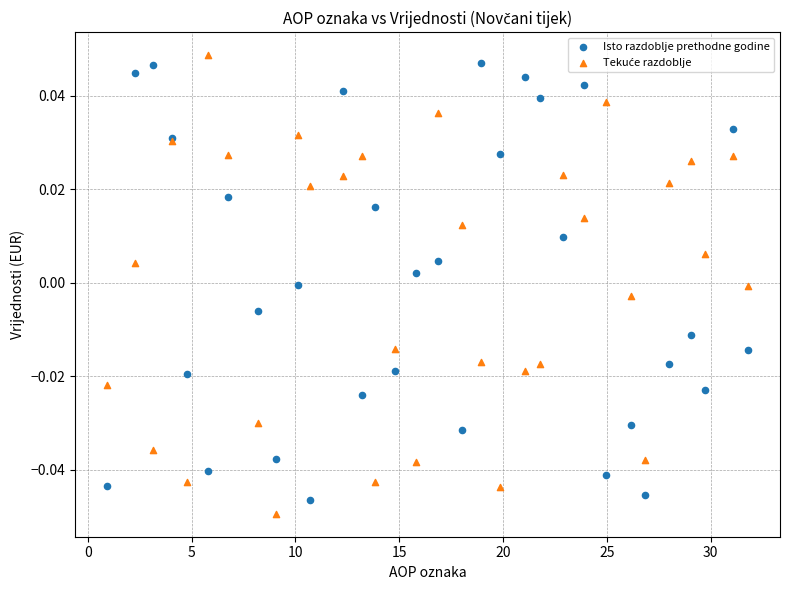

What is the X range (max minus min) for the scatter plot?

30.9